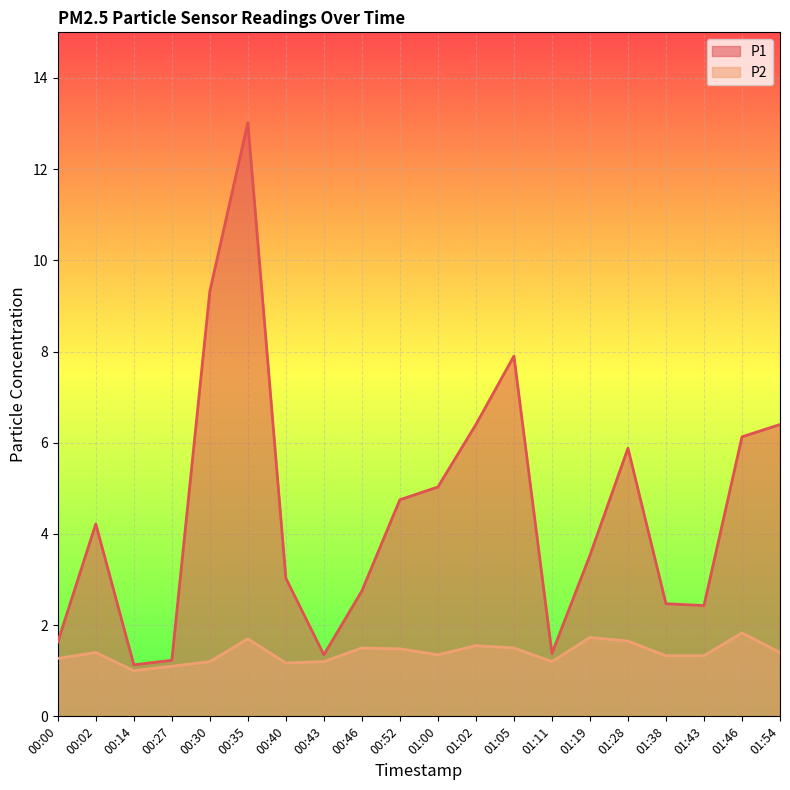

What position from the right is 00:43?

13